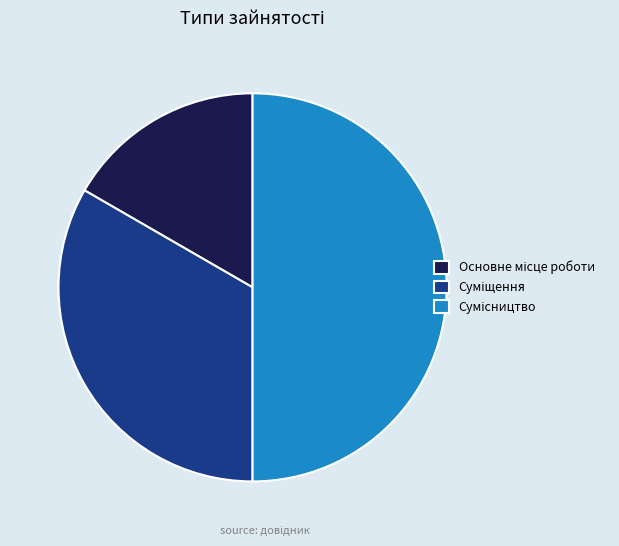

How many segments does this pie chart have?

3